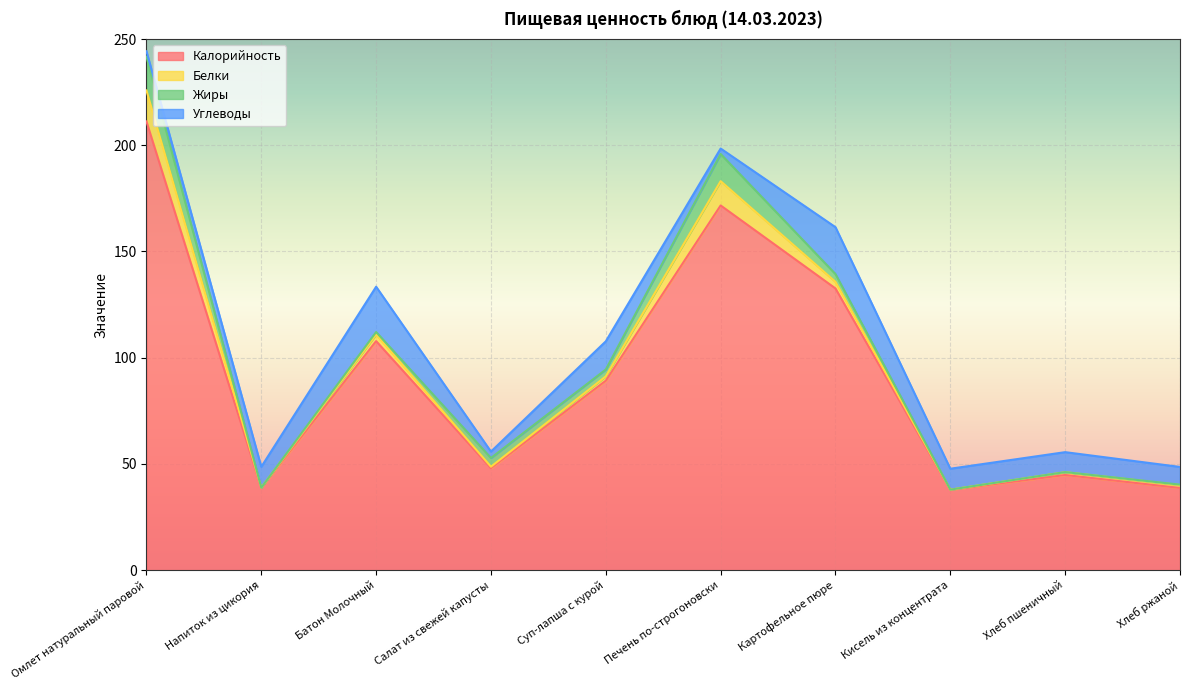

How many distinct data groups are displayed?

4